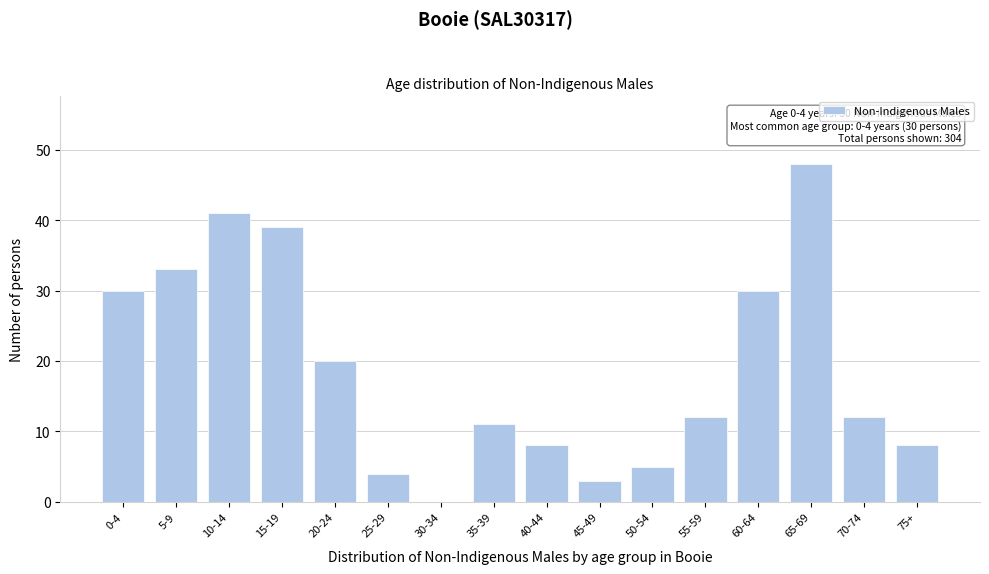

Reading left to right, extract all data points from this chart.

0-4=30	5-9=33	10-14=41	15-19=39	20-24=20	25-29=4	30-34=0	35-39=11	40-44=8	45-49=3	50-54=5	55-59=12	60-64=30	65-69=48	70-74=12	75+=8